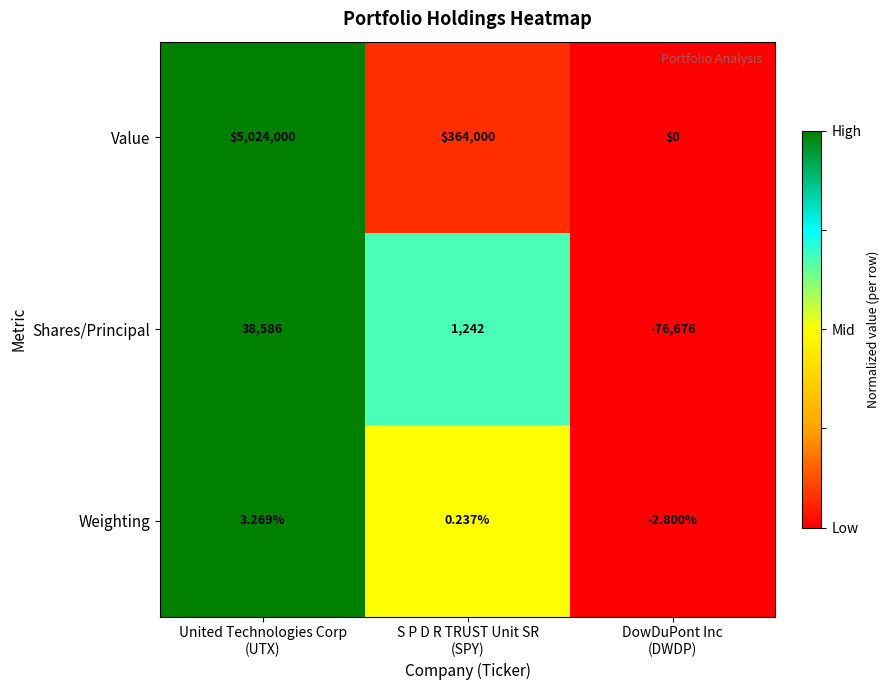

Which series has the widest spread of values?

Value